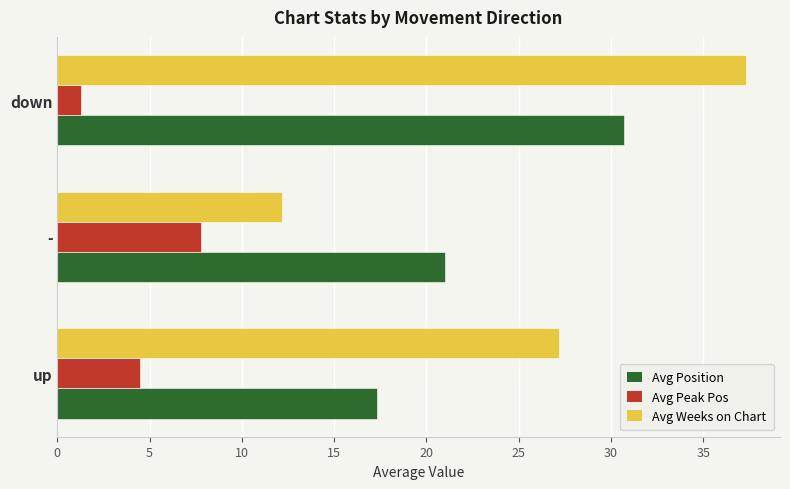

List the series in order of their peak value, lowest first.

Avg Peak Pos, Avg Position, Avg Weeks on Chart